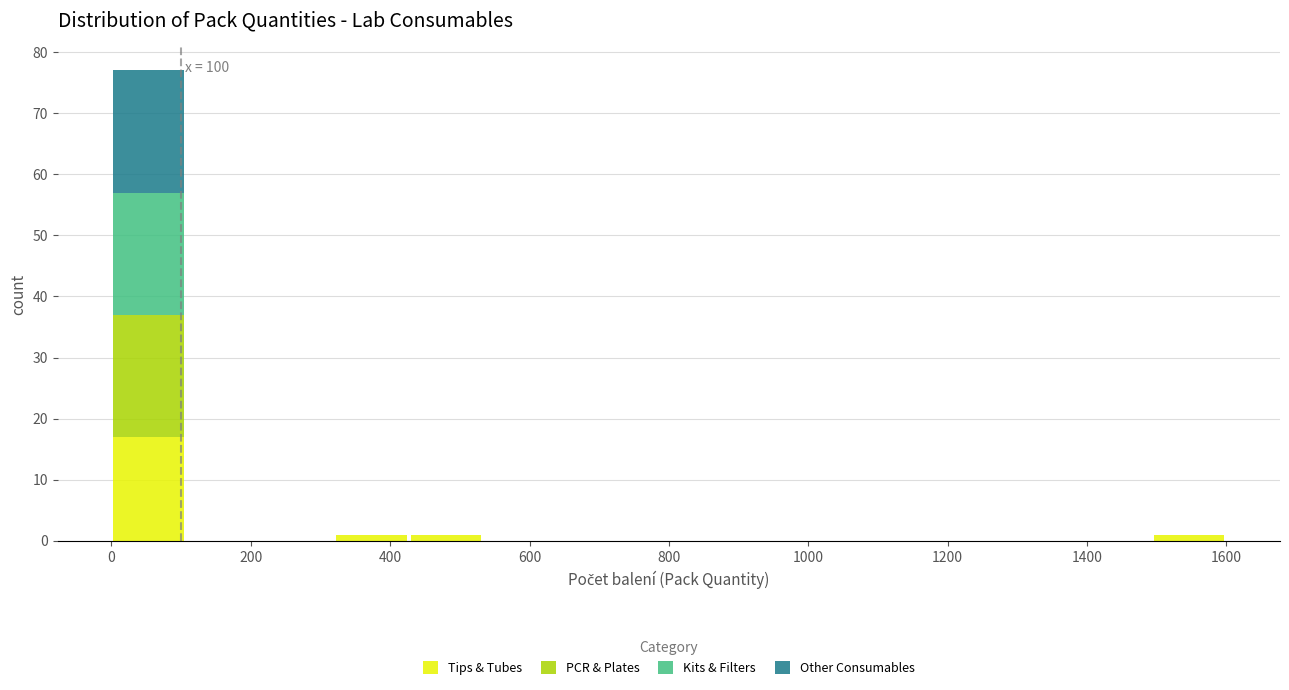

Which range on the x-axis has the tallest stacked bar (by total height)?

0 to 100